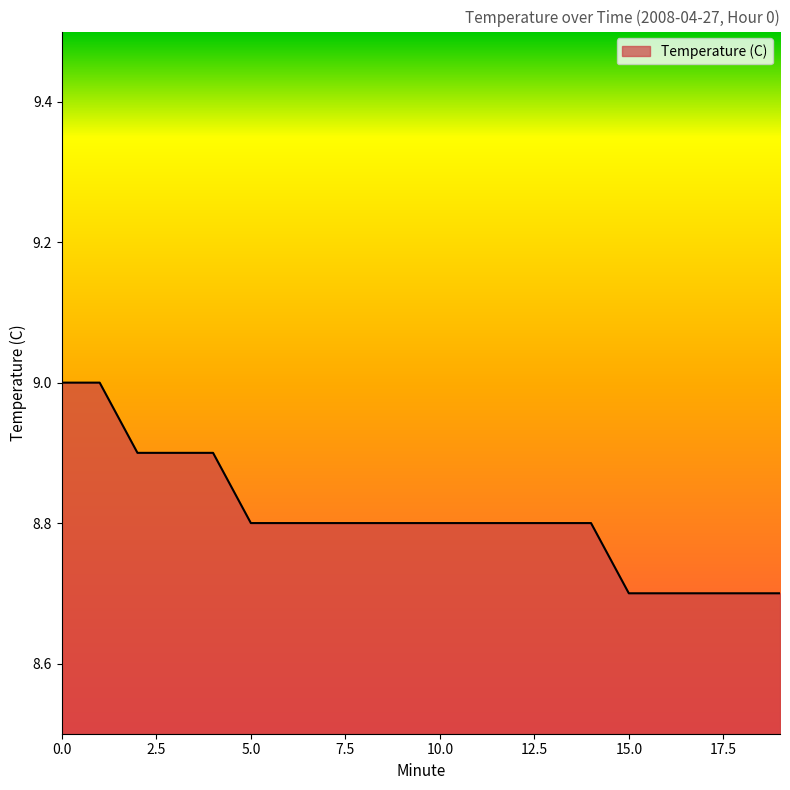

What is the difference between the maximum and minimum values?

0.3